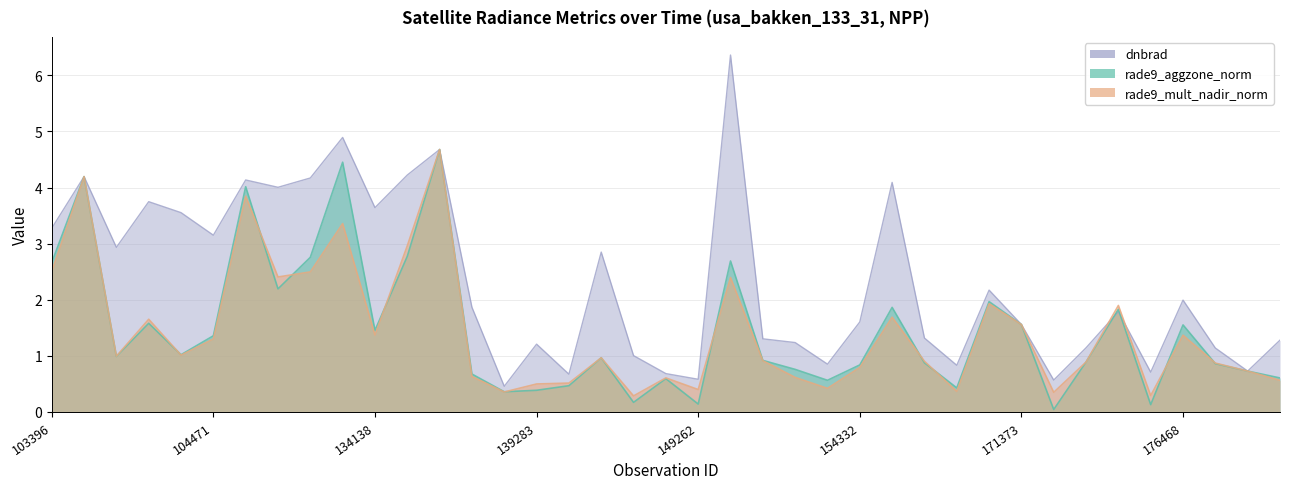

The value of rade9_mult_nadir_norm at 134138 is 0.7. True or false?

False